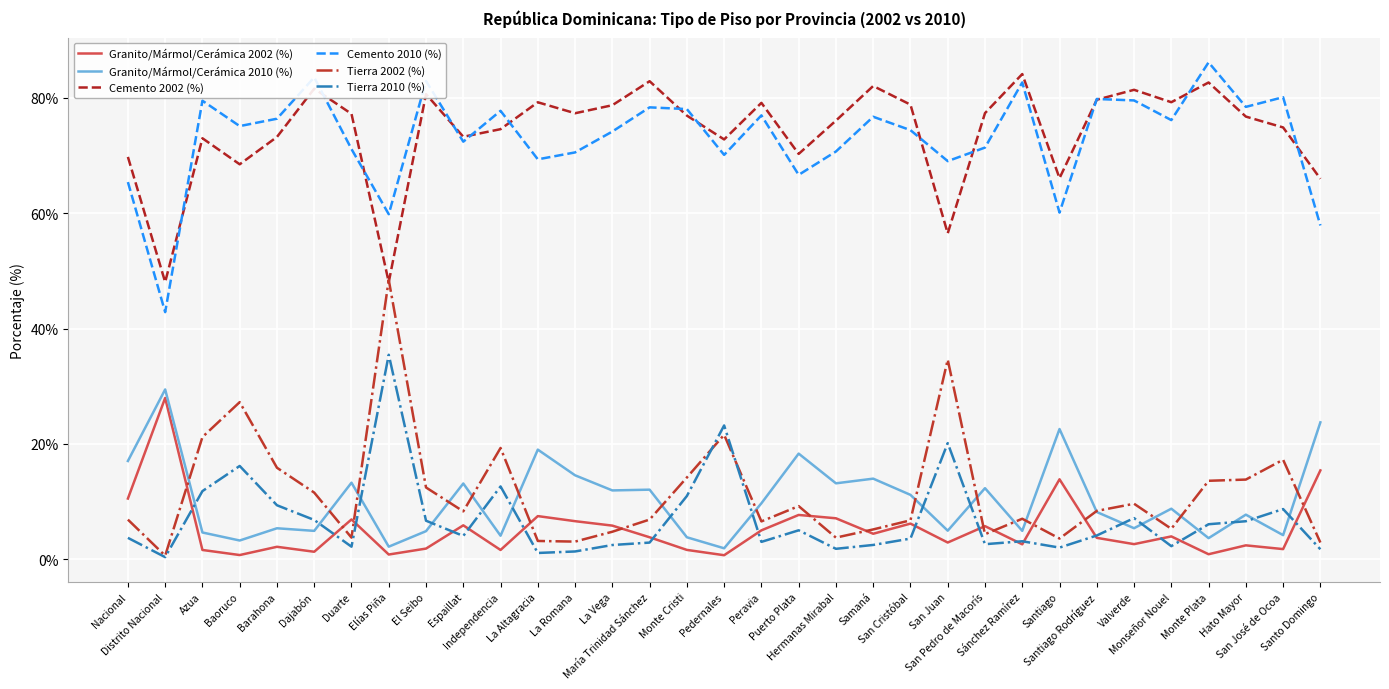

Rank the series at Valverde from highest to lowest value.

Cemento 2002 (%), Cemento 2010 (%), Tierra 2002 (%), Tierra 2010 (%), Granito/Mármol/Cerámica 2010 (%), Granito/Mármol/Cerámica 2002 (%)